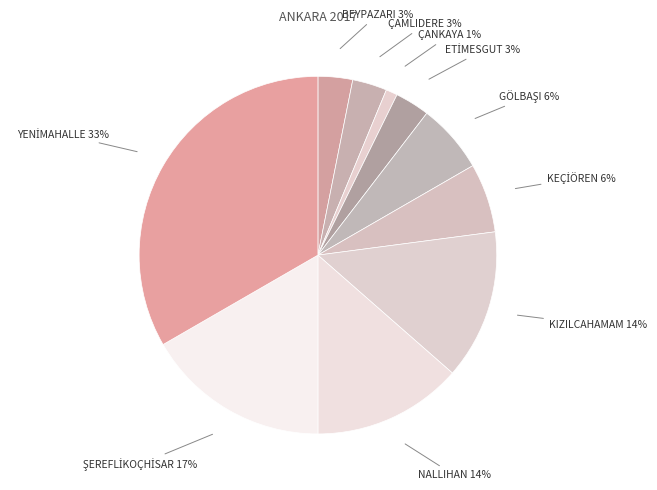

To the nearest percent, what portion does ÇANKAYA represent?

1%